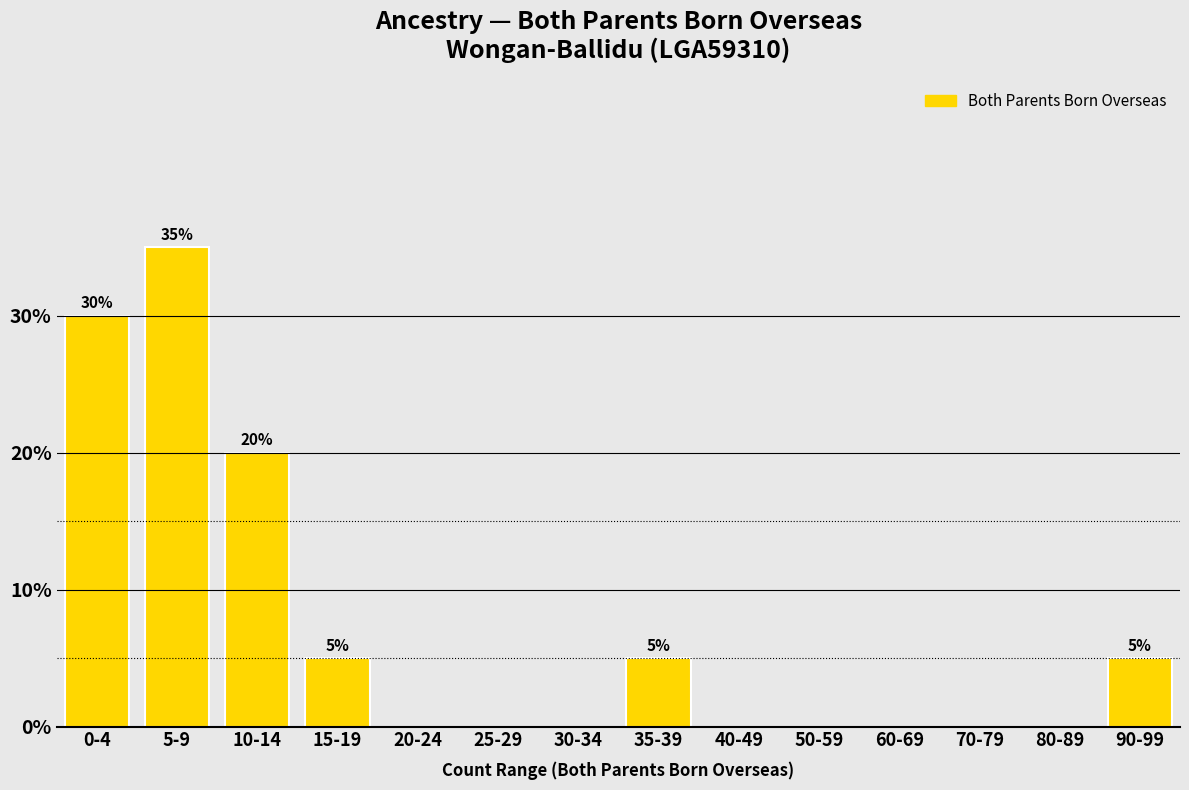

Reading left to right, what are all the values shown in this chart?

0-4=30	5-9=35	10-14=20	15-19=5	20-24=0	25-29=0	30-34=0	35-39=5	40-49=0	50-59=0	60-69=0	70-79=0	80-89=0	90-99=5